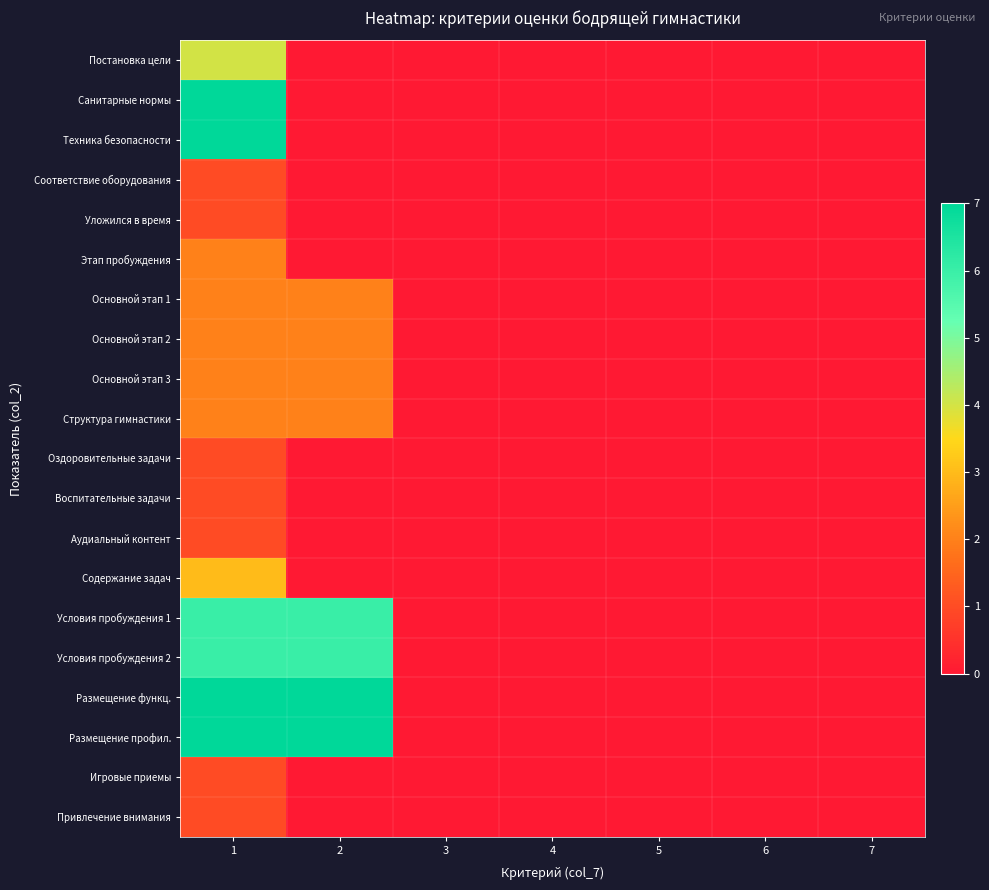

Count the number of data series in this chart.

20